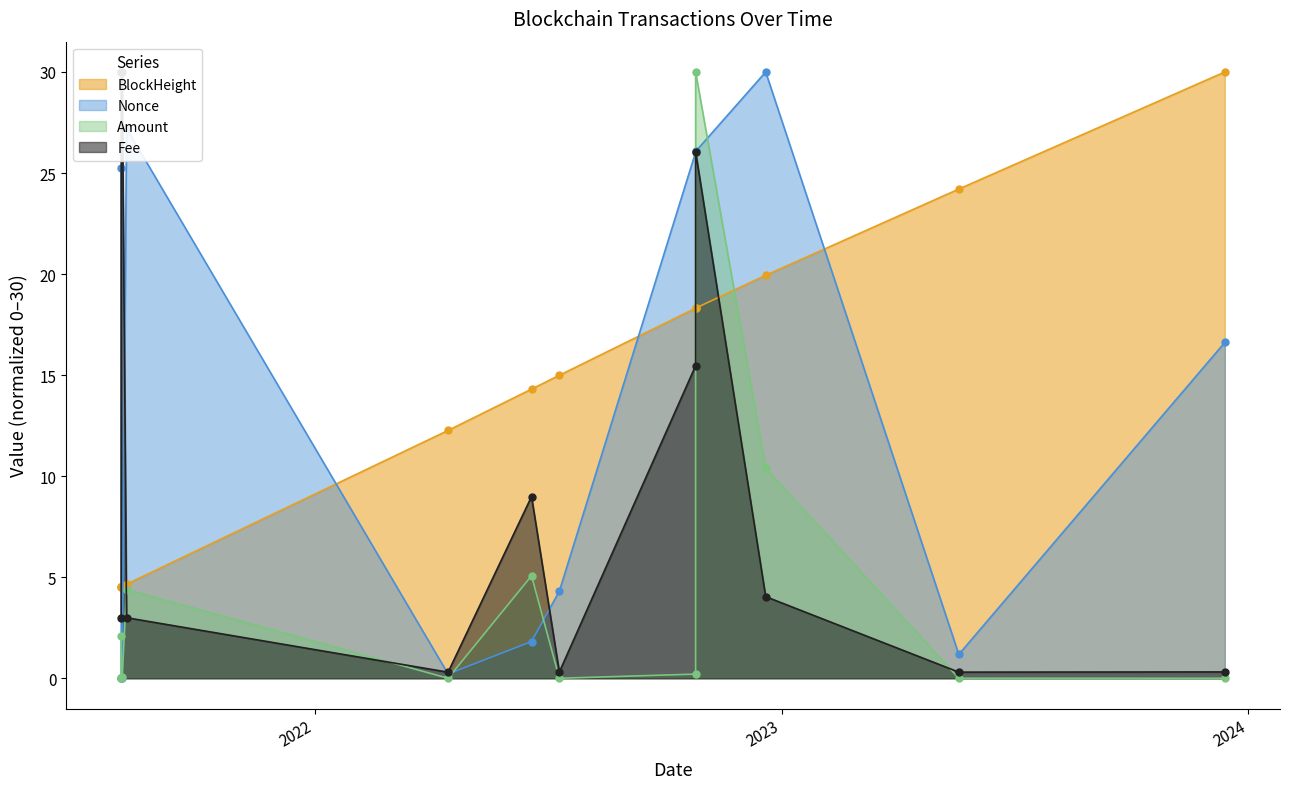

Reading left to right, transcribe all the data shown in this chart.

BlockHeight: 2021-08-02 10:39:00=4.5	2021-08-02 10:57:00=4.5	2021-08-02 12:33:00=4.5	2021-08-03 05:39:00=4.5	2021-08-06 14:30:00=4.7	2022-04-15 01:42:00=12.3	2022-06-19 07:51:00=14.3	2022-07-11 01:48:00=15.0	2022-10-25 15:21:00=18.3	2022-10-25 15:33:00=18.3	2022-12-19 10:27:00=19.9	2023-05-19 11:00:00=24.2	2023-12-13 12:06:00=30.0
Nonce: 2021-08-02 10:39:00=25.3	2021-08-02 10:57:00=0.0	2021-08-02 12:33:00=0.0	2021-08-03 05:39:00=0.0	2021-08-06 14:30:00=27.2	2022-04-15 01:42:00=0.2	2022-06-19 07:51:00=1.8	2022-07-11 01:48:00=4.3	2022-10-25 15:21:00=26.0	2022-10-25 15:33:00=26.1	2022-12-19 10:27:00=30.0	2023-05-19 11:00:00=1.2	2023-12-13 12:06:00=16.6
Amount: 2021-08-02 10:39:00=2.1	2021-08-02 10:57:00=0.0	2021-08-02 12:33:00=0.0	2021-08-03 05:39:00=0.0	2021-08-06 14:30:00=4.4	2022-04-15 01:42:00=0.0	2022-06-19 07:51:00=5.1	2022-07-11 01:48:00=0.0	2022-10-25 15:21:00=0.2	2022-10-25 15:33:00=30.0	2022-12-19 10:27:00=10.4	2023-05-19 11:00:00=0.0	2023-12-13 12:06:00=0.0
Fee: 2021-08-02 10:39:00=3.0	2021-08-02 10:57:00=30.0	2021-08-02 12:33:00=30.0	2021-08-03 05:39:00=30.0	2021-08-06 14:30:00=3.0	2022-04-15 01:42:00=0.3	2022-06-19 07:51:00=9.0	2022-07-11 01:48:00=0.3	2022-10-25 15:21:00=15.5	2022-10-25 15:33:00=26.0	2022-12-19 10:27:00=4.0	2023-05-19 11:00:00=0.3	2023-12-13 12:06:00=0.3